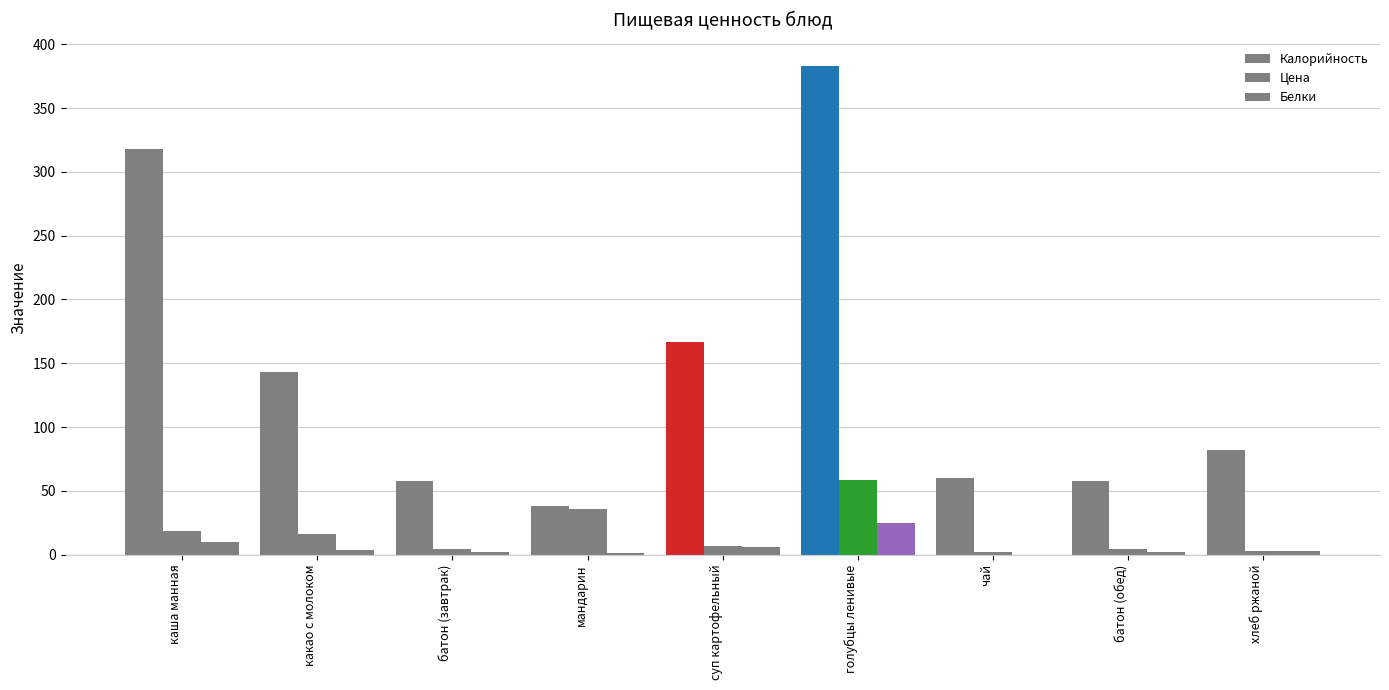

Reading left to right, list all the values displayed in this chart.

Калорийность: 318.0	143.0	58.0	38.0	167.0	383.0	60.0	57.5	82.0
Цена: 18.7	15.8	4.5	36.0	6.6	58.6	2.2	4.5	3.0
Белки: 10.0	4.0	2.0	1.0	6.0	25.0	0.0	2.0	3.0